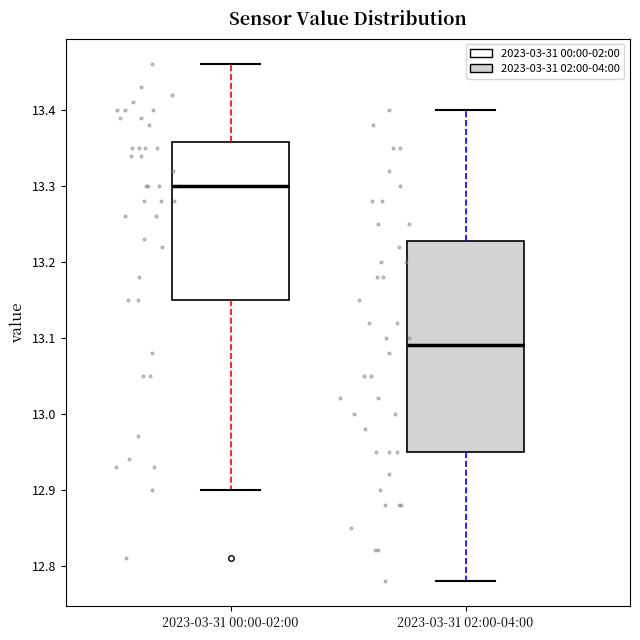

Reading left to right, read every box against the y-axis: the position of its median line, the range the box covers, and the ends of its whiskers. The values are not printed on the chart, so give them approximately, as read against the axis.

2023-03-31 00:00-02:00: median 13.30, box 13.15 to 13.36, whiskers 12.90 to 13.46
2023-03-31 02:00-04:00: median 13.09, box 12.95 to 13.23, whiskers 12.78 to 13.40